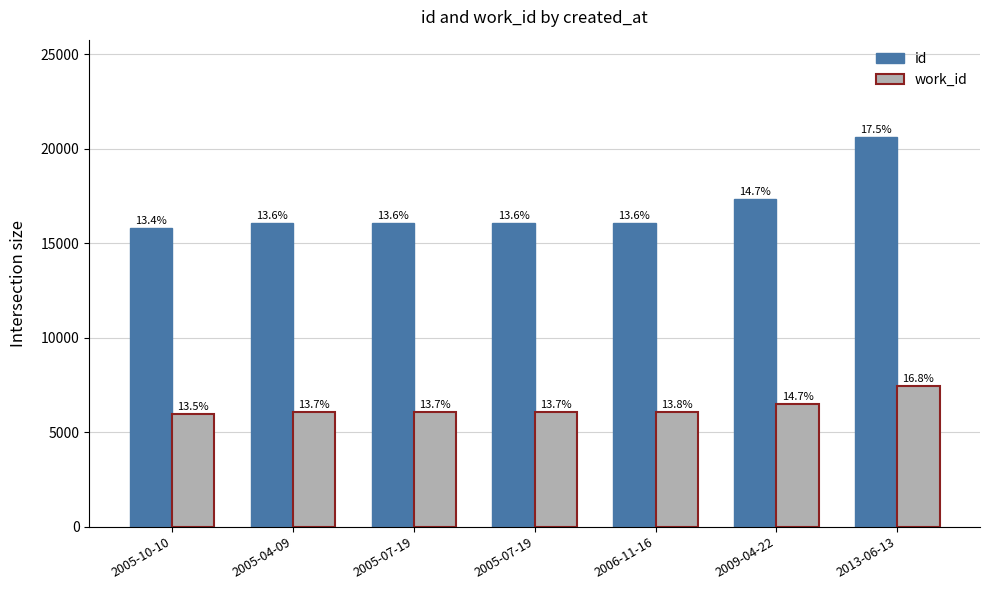

Where does the id series first go above 16069?

2006-11-16